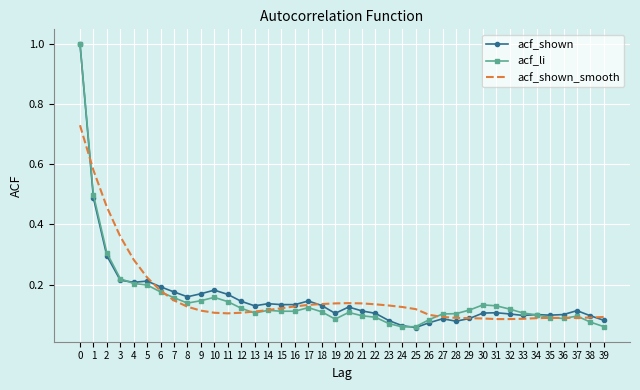

True or false: acf_shown has a value of 0.1 at 27.

True